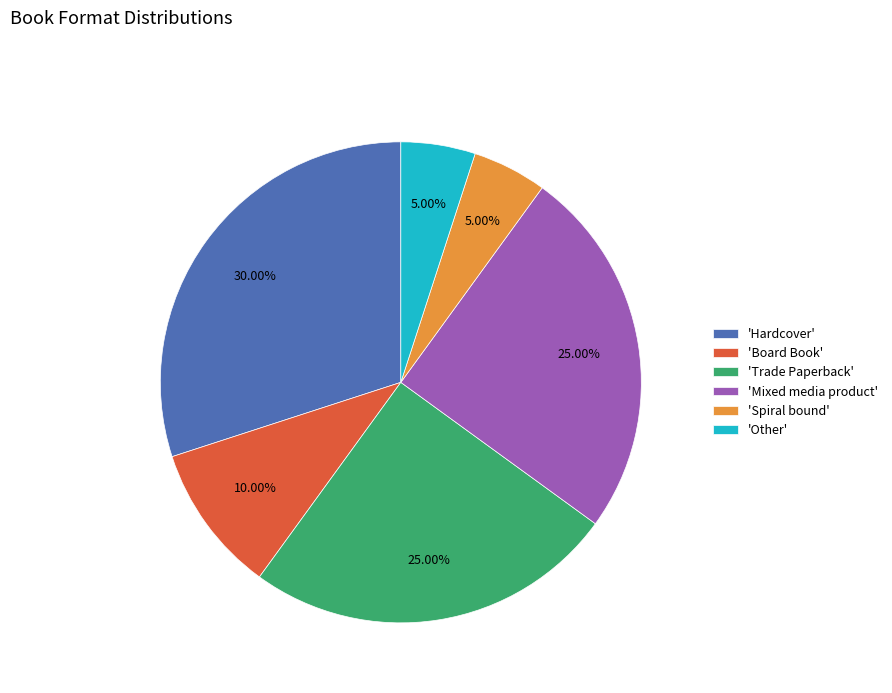

Is there a majority slice in this chart?

No